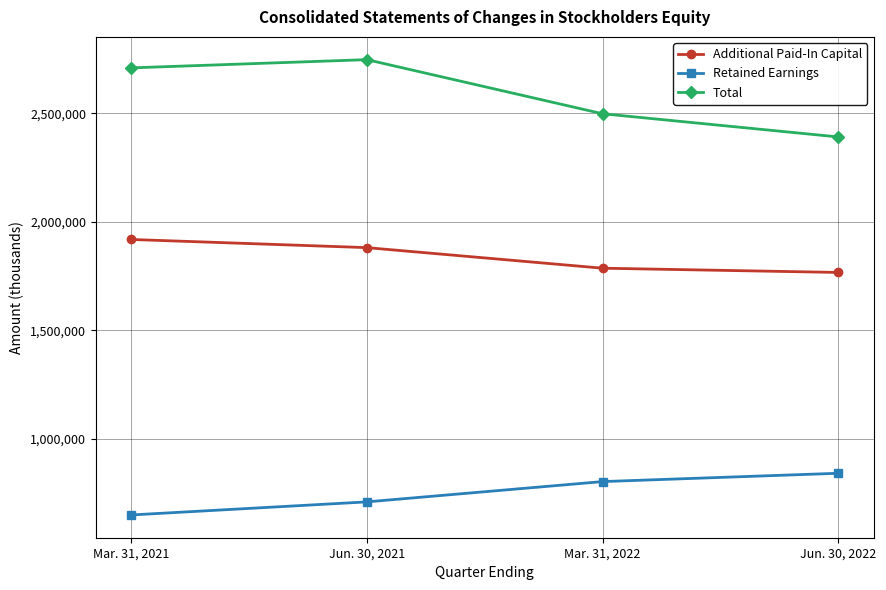

Count the number of categories in the chart.

4